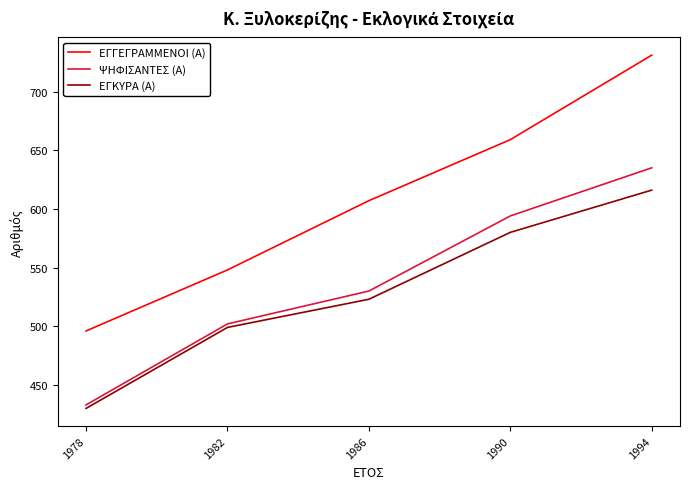

True or false: ΕΓΚΥΡΑ (Α) has a value of 893 at 1994.

False